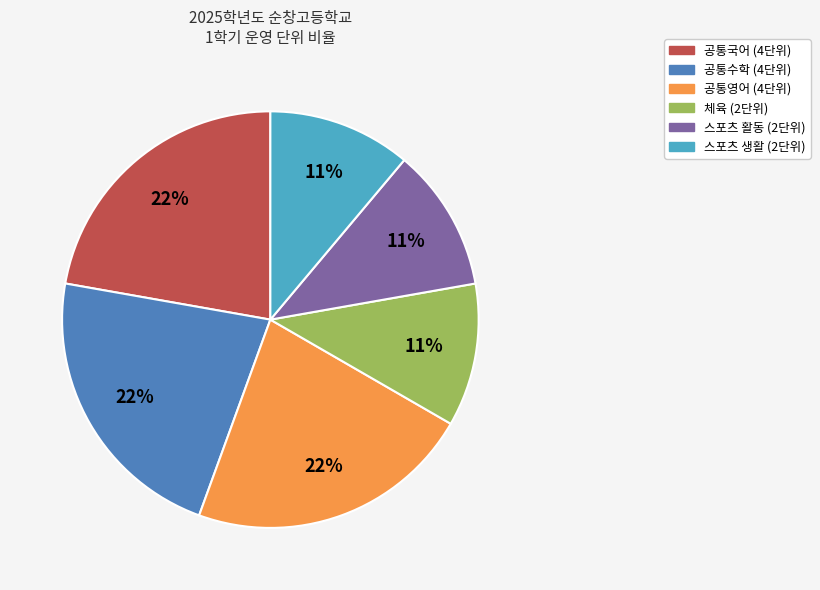

To the nearest percent, what is the difference between the largest and smallest slice percentages?

11%